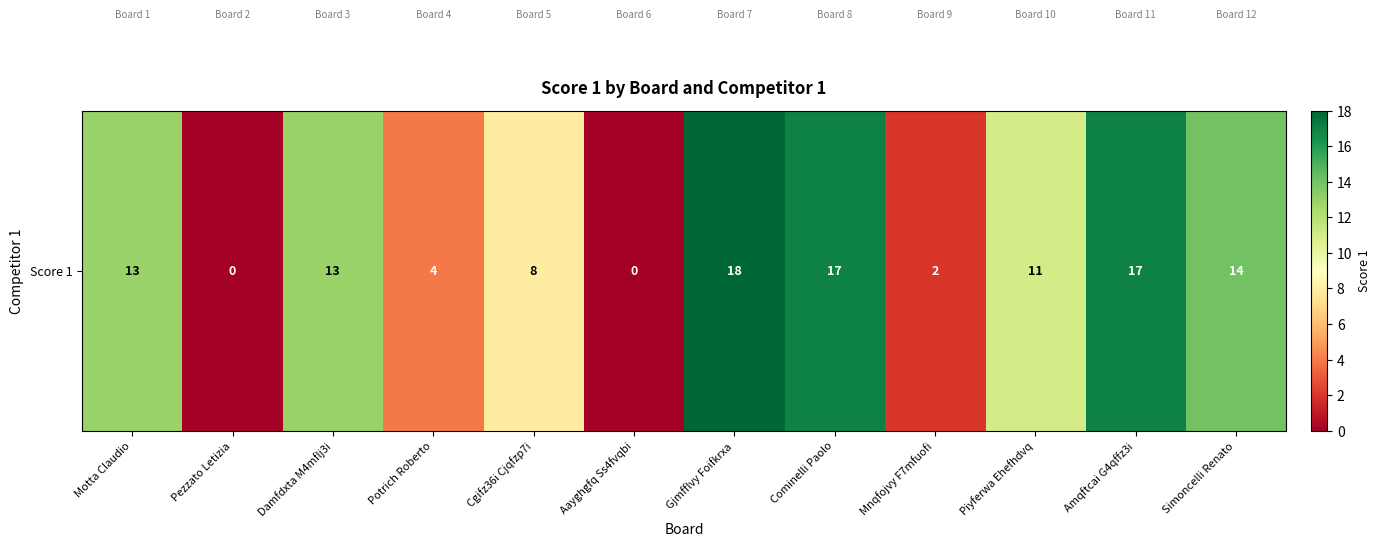

Count the number of categories in the chart.

12